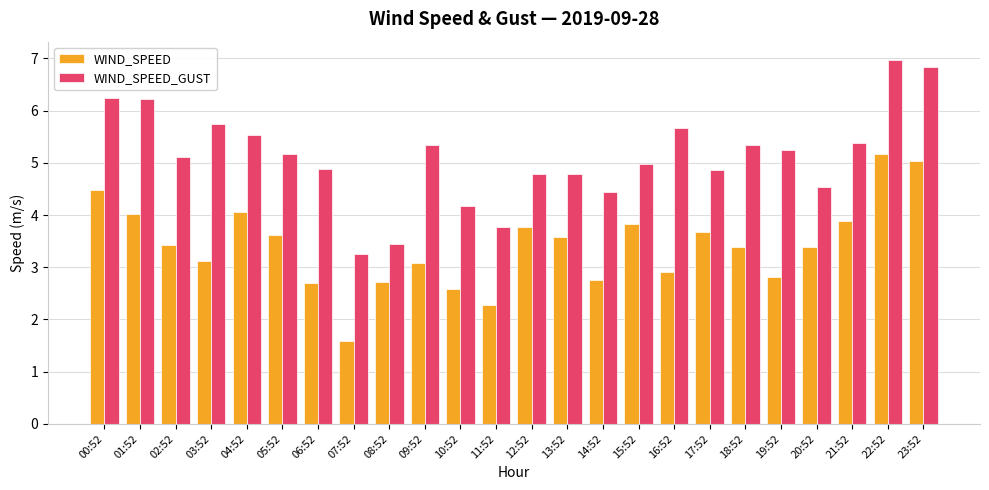

What is the total value across all series at 22:52?

12.1